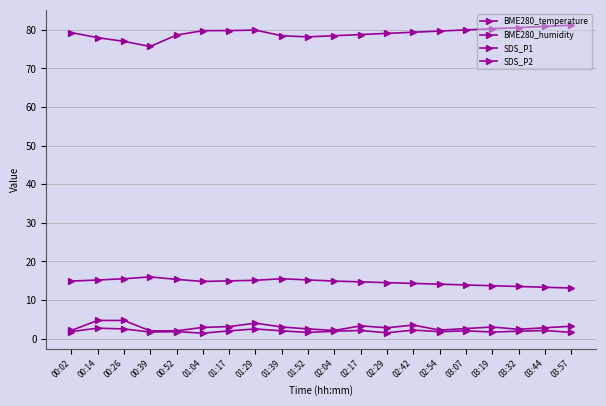

What is the lowest value of the BME280_humidity series?

75.7